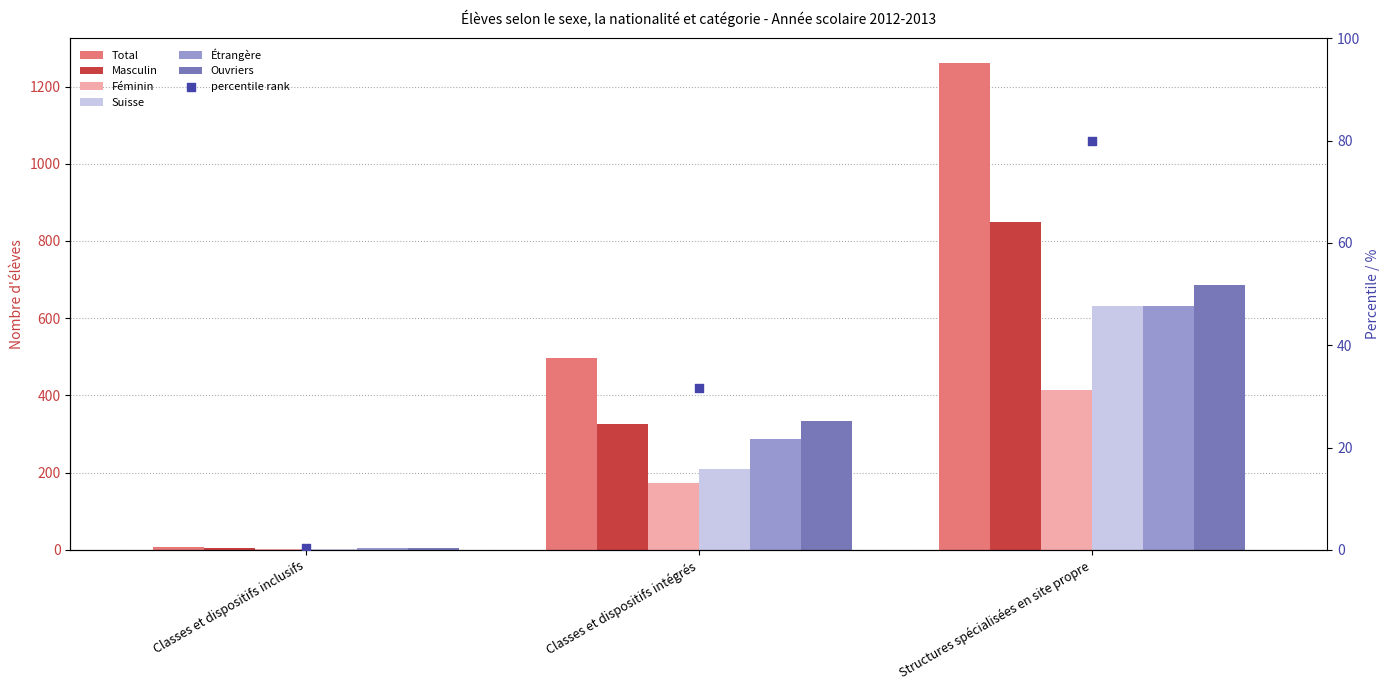

What are all the series names shown in the legend?

Total, Masculin, Féminin, Suisse, Étrangère, Ouvriers